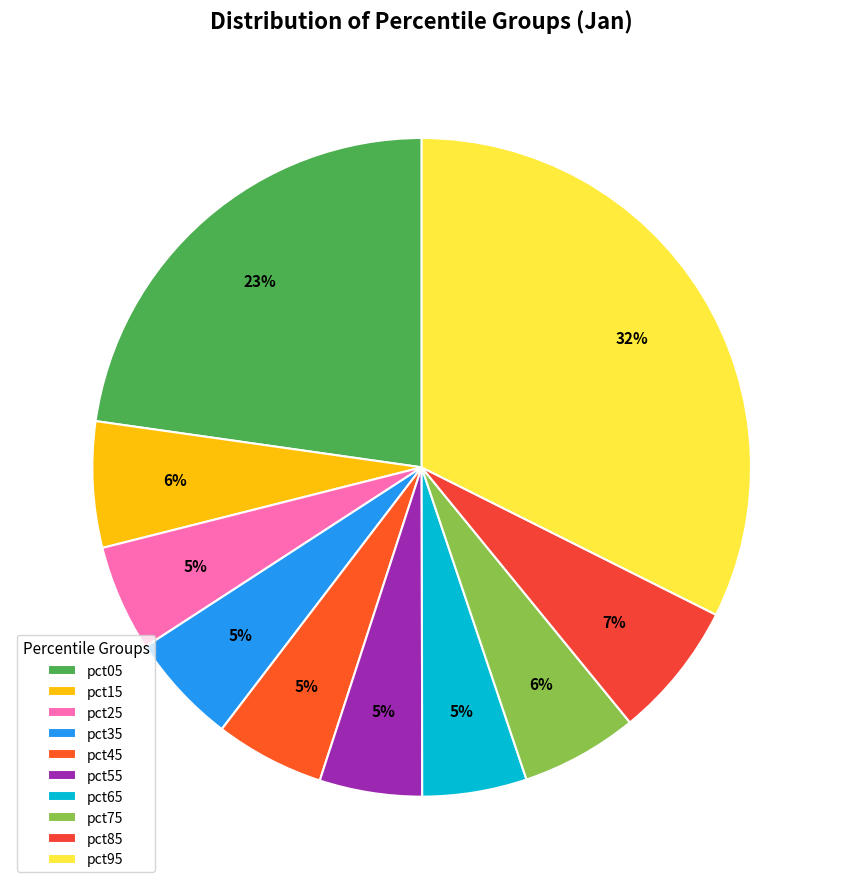

To the nearest percent, what is the average slice percentage?

10%